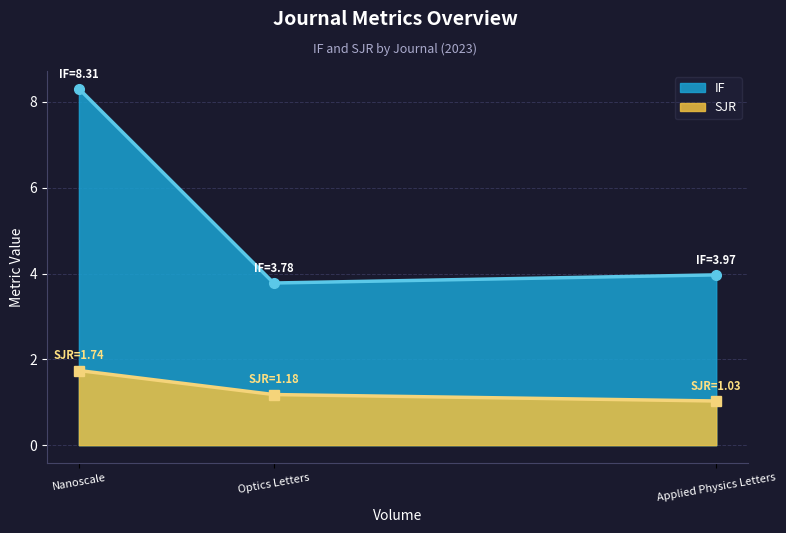

Reading left to right, transcribe all the data shown in this chart.

IF: 8.3	3.8	4.0
SJR: 1.7	1.2	1.0